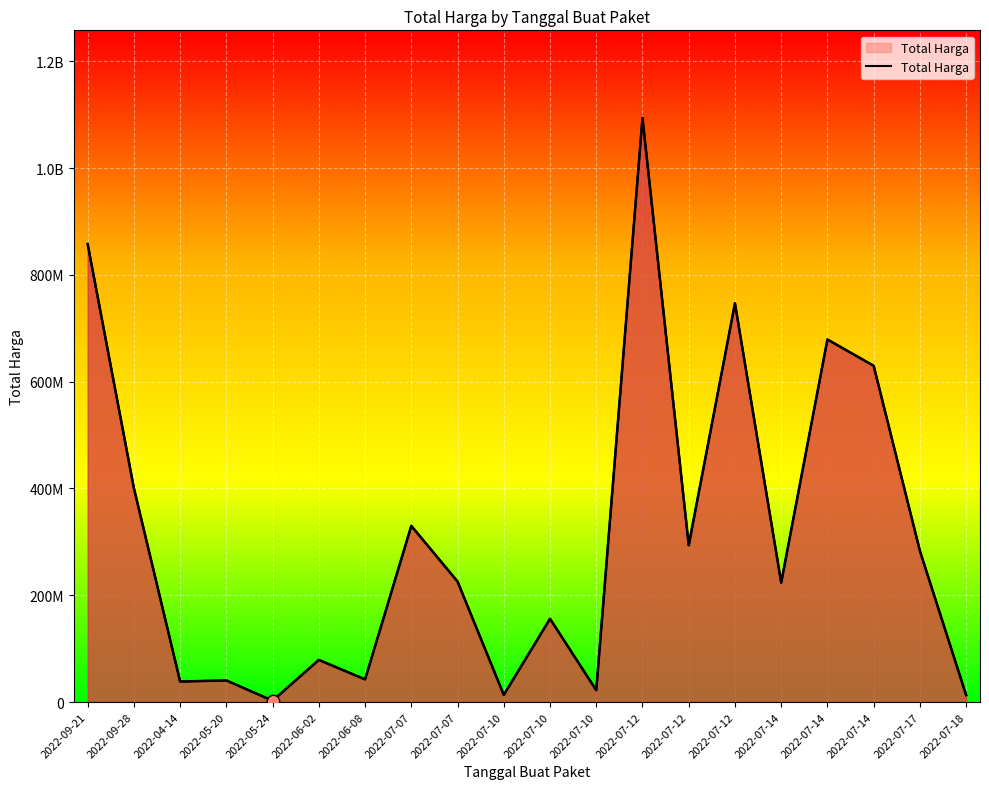

What is the change in value from 2022-04-14 to 2022-07-18?

-25521900